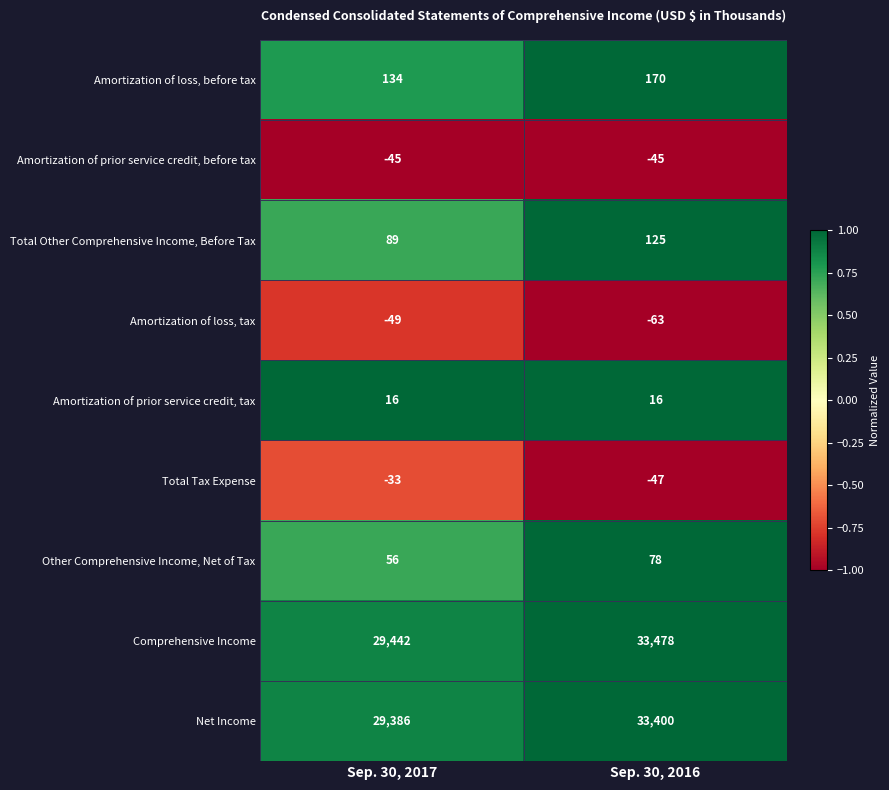

The value of Amortization of loss, before tax at Sep. 30, 2016 is 90. True or false?

False